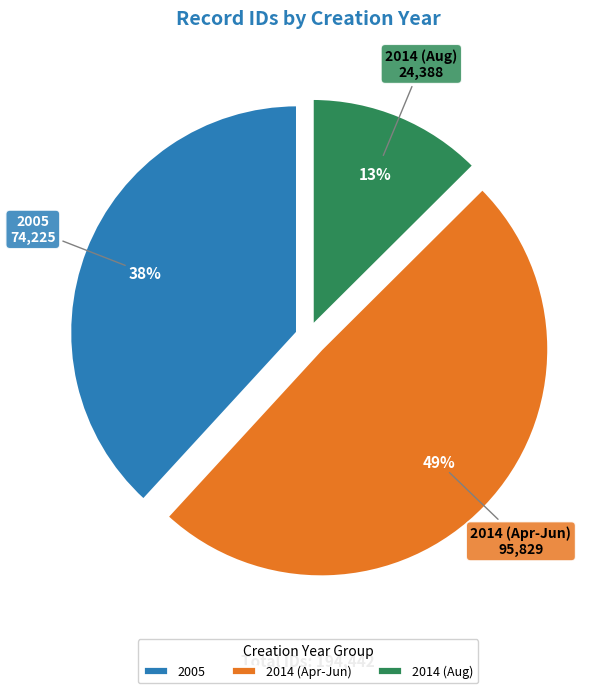

Do 2014 (Apr-Jun) and 2014 (Aug) together represent more than half of the pie?

Yes